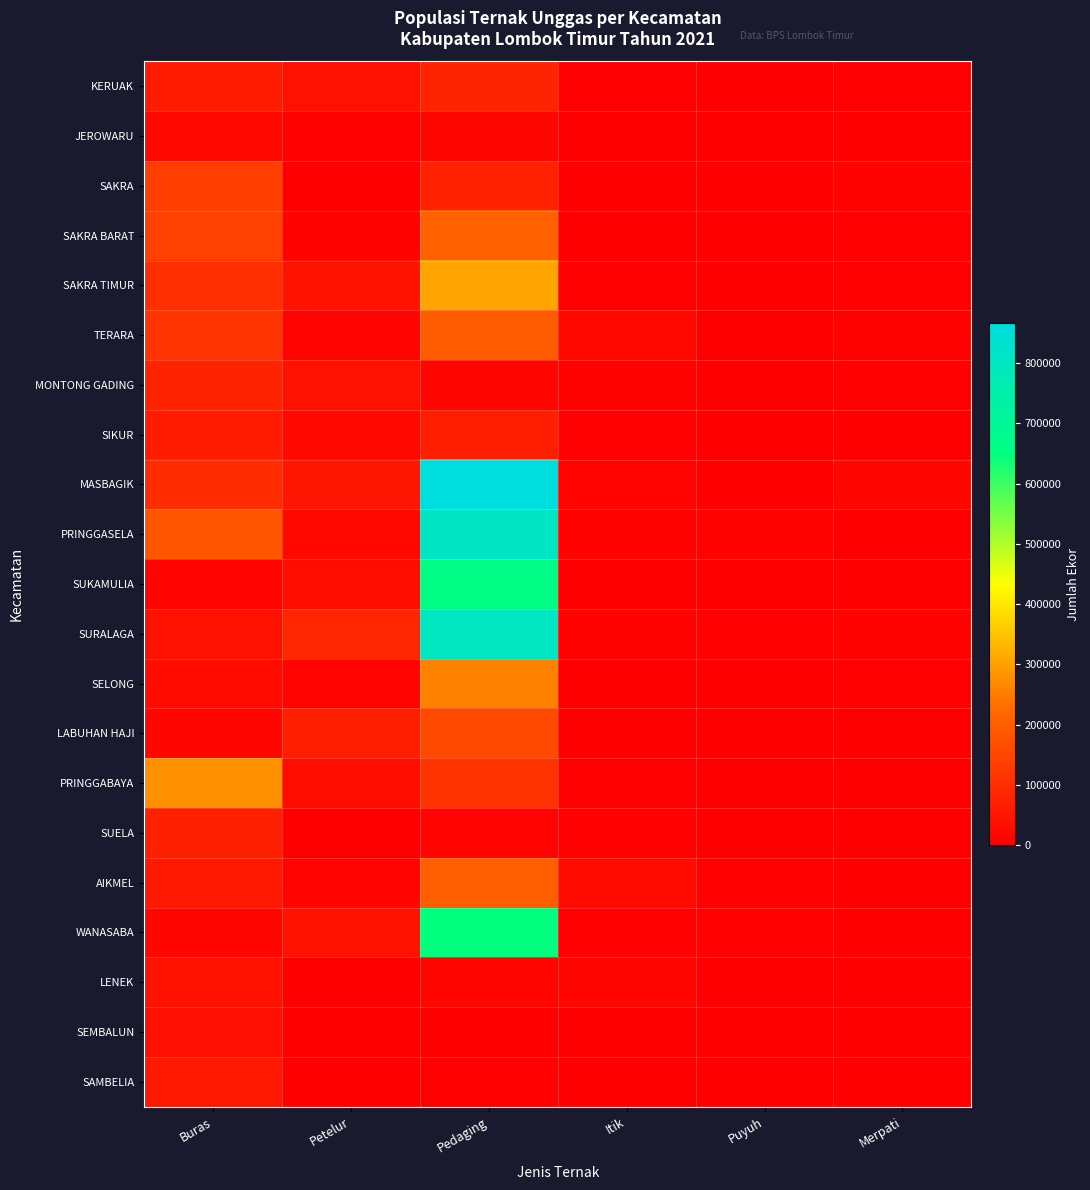

Reading left to right, list all the values displayed in this chart.

KERUAK: Buras=58310	Petelur=39800	Pedaging=80126	Itik=3895	Puyuh=0	Merpati=5488
JEROWARU: Buras=20114	Petelur=3907	Pedaging=15935	Itik=513	Puyuh=0	Merpati=241
SAKRA: Buras=133355	Petelur=1985	Pedaging=72000	Itik=2444	Puyuh=0	Merpati=9670
SAKRA BARAT: Buras=139097	Petelur=9556	Pedaging=205500	Itik=2654	Puyuh=92	Merpati=3663
SAKRA TIMUR: Buras=100232	Petelur=42630	Pedaging=307159	Itik=5967	Puyuh=0	Merpati=4337
TERARA: Buras=114922	Petelur=13380	Pedaging=197390	Itik=20117	Puyuh=2370	Merpati=7200
MONTONG GADING: Buras=75745	Petelur=38704	Pedaging=16000	Itik=7876	Puyuh=230	Merpati=5094
SIKUR: Buras=64101	Petelur=23000	Pedaging=67300	Itik=6467	Puyuh=80	Merpati=2778
MASBAGIK: Buras=96680	Petelur=49938	Pedaging=866527	Itik=13017	Puyuh=513	Merpati=15296
PRINGGASELA: Buras=183345	Petelur=21380	Pedaging=806933	Itik=9662	Puyuh=8706	Merpati=2417
SUKAMULIA: Buras=10492	Petelur=32806	Pedaging=662450	Itik=1300	Puyuh=49	Merpati=2977
SURALAGA: Buras=39106	Petelur=81378	Pedaging=802000	Itik=8114	Puyuh=5000	Merpati=10021
SELONG: Buras=24573	Petelur=10274	Pedaging=254900	Itik=3308	Puyuh=1519	Merpati=4049
LABUHAN HAJI: Buras=14995	Petelur=66863	Pedaging=155500	Itik=1799	Puyuh=0	Merpati=1778
PRINGGABAYA: Buras=278112	Petelur=31800	Pedaging=109264	Itik=4195	Puyuh=70	Merpati=2757
SUELA: Buras=67875	Petelur=2997	Pedaging=12243	Itik=5664	Puyuh=0	Merpati=2210
AIKMEL: Buras=55532	Petelur=10350	Pedaging=201634	Itik=27076	Puyuh=3700	Merpati=3122
WANASABA: Buras=13573	Petelur=43970	Pedaging=646900	Itik=4885	Puyuh=4300	Merpati=2341
LENEK: Buras=40692	Petelur=1600	Pedaging=16500	Itik=16275	Puyuh=0	Merpati=1792
SEMBALUN: Buras=36062	Petelur=0	Pedaging=0	Itik=817	Puyuh=0	Merpati=242
SAMBELIA: Buras=57323	Petelur=0	Pedaging=4311	Itik=2560	Puyuh=0	Merpati=2262